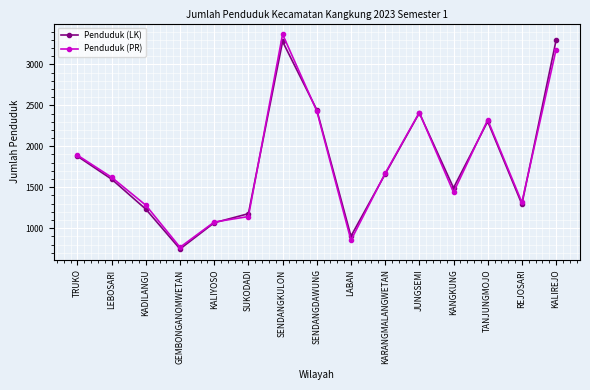

At which category is the sum across all series the highest?

SENDANGKULON